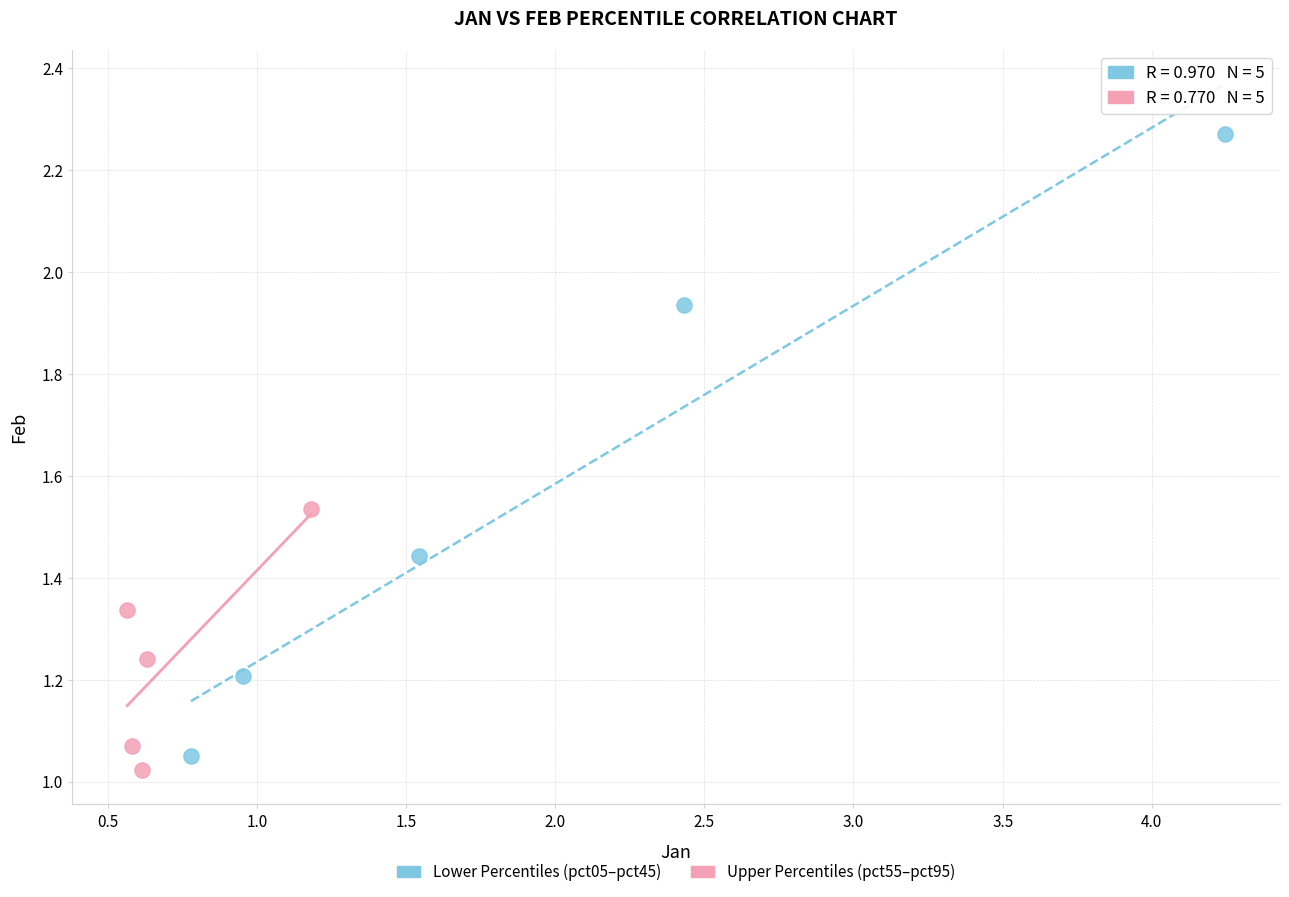

Which series reaches the maximum Y coordinate?

Lower Percentiles (pct05–pct45)